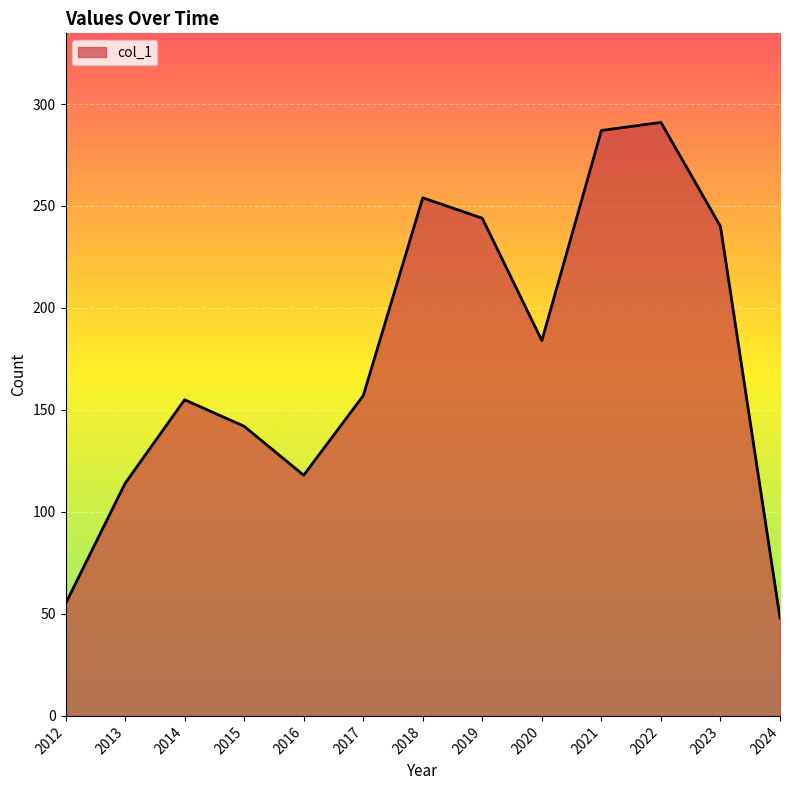

What is the smallest value displayed?

48